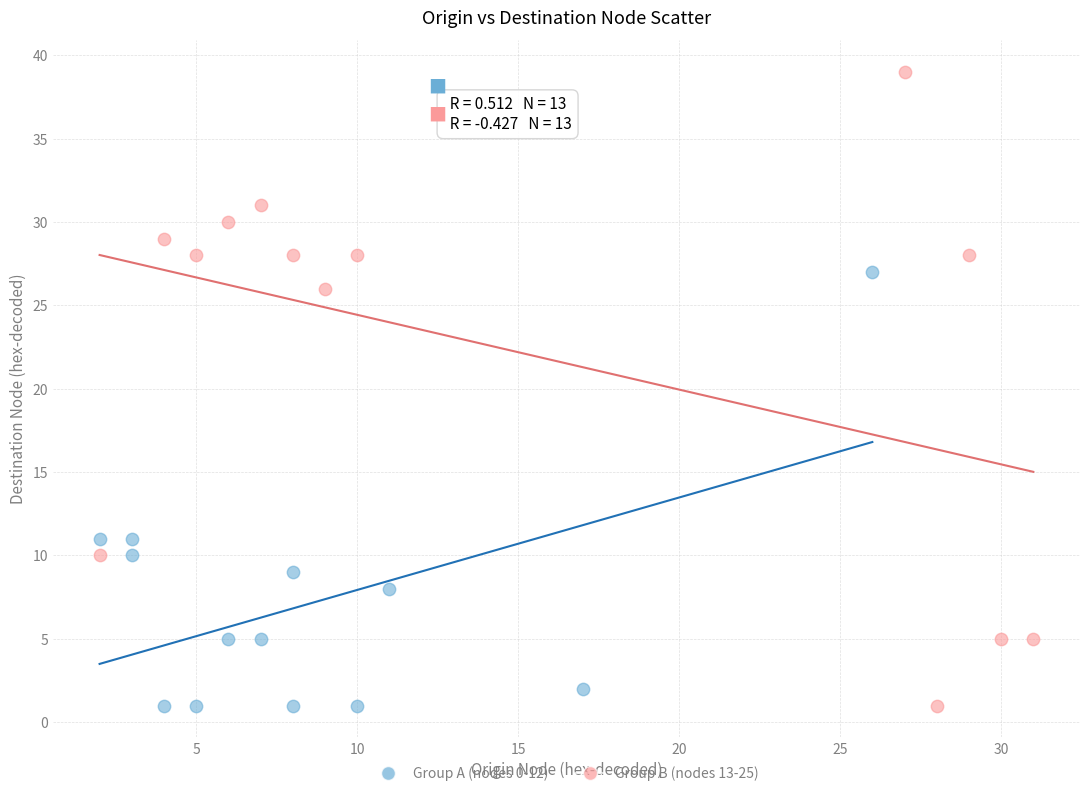

Which series reaches the maximum Y coordinate?

Group B (nodes 13-25)